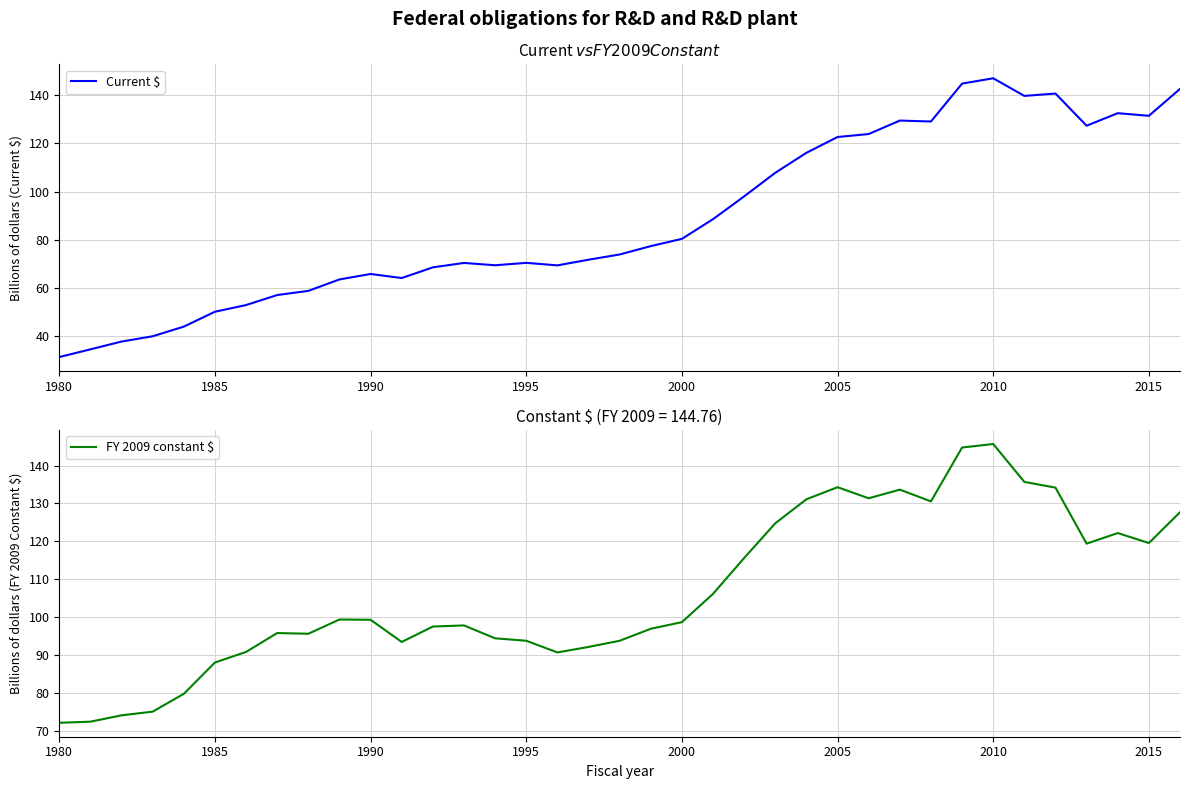

What is the highest value of the FY 2009 constant $ series?

145.7